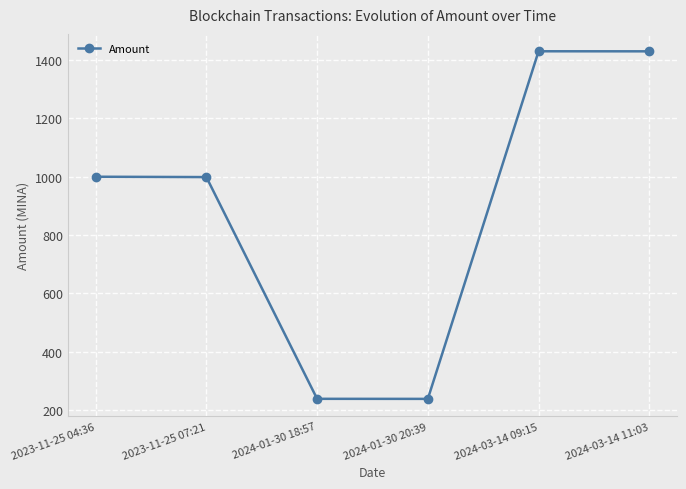

True or false: the data shows 2529.6 at 2024-03-14 09:15.

False